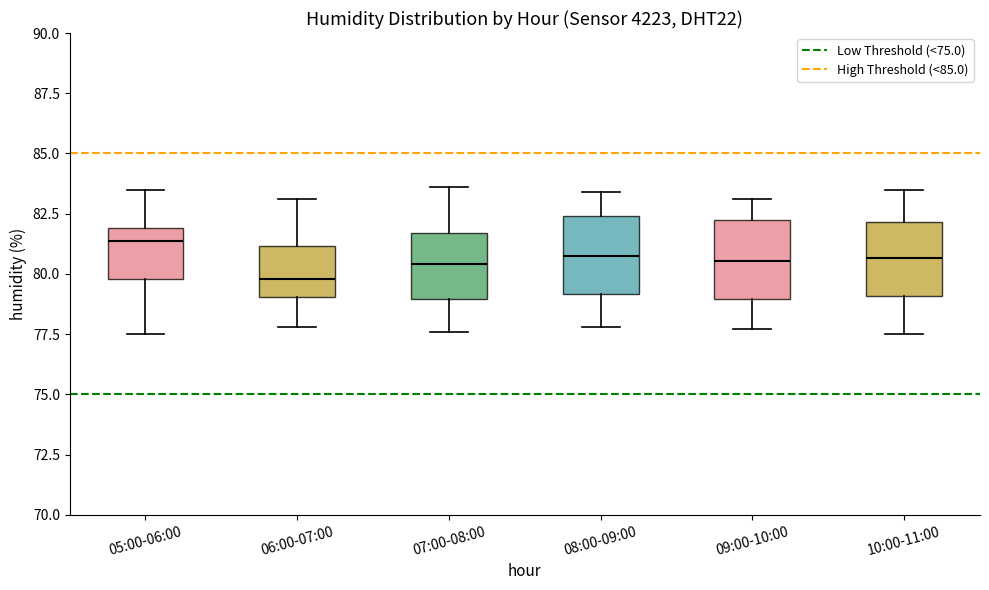

Where is the lower edge of the box for 05:00-06:00 on the y-axis? The values are not printed on the chart, so give them approximately, as read against the axis.

80.0